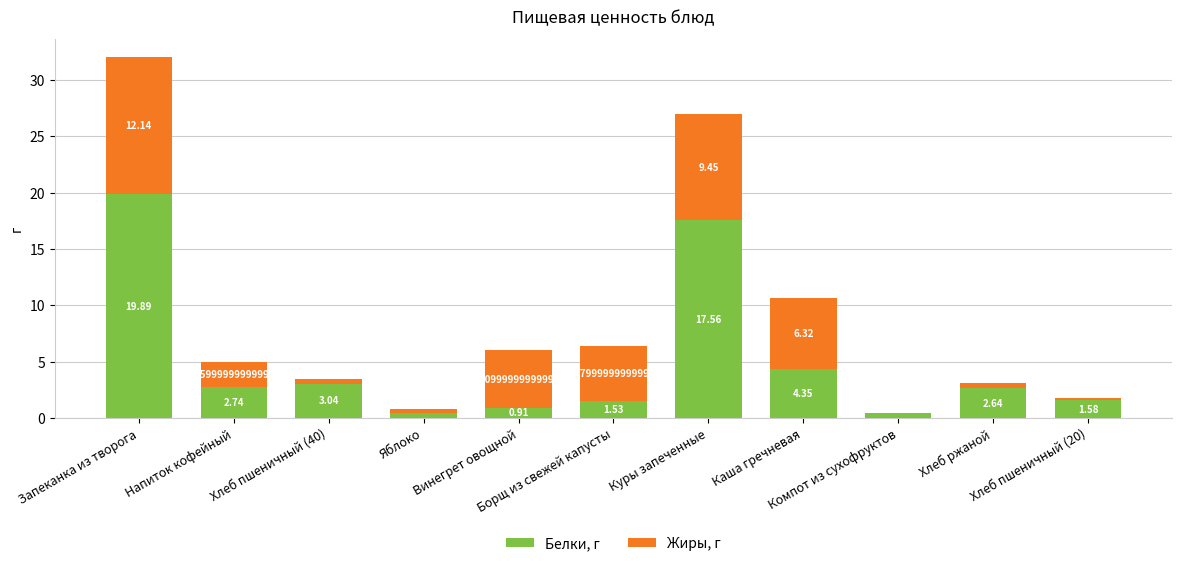

What is the sum of all Белки, г values?

55.0